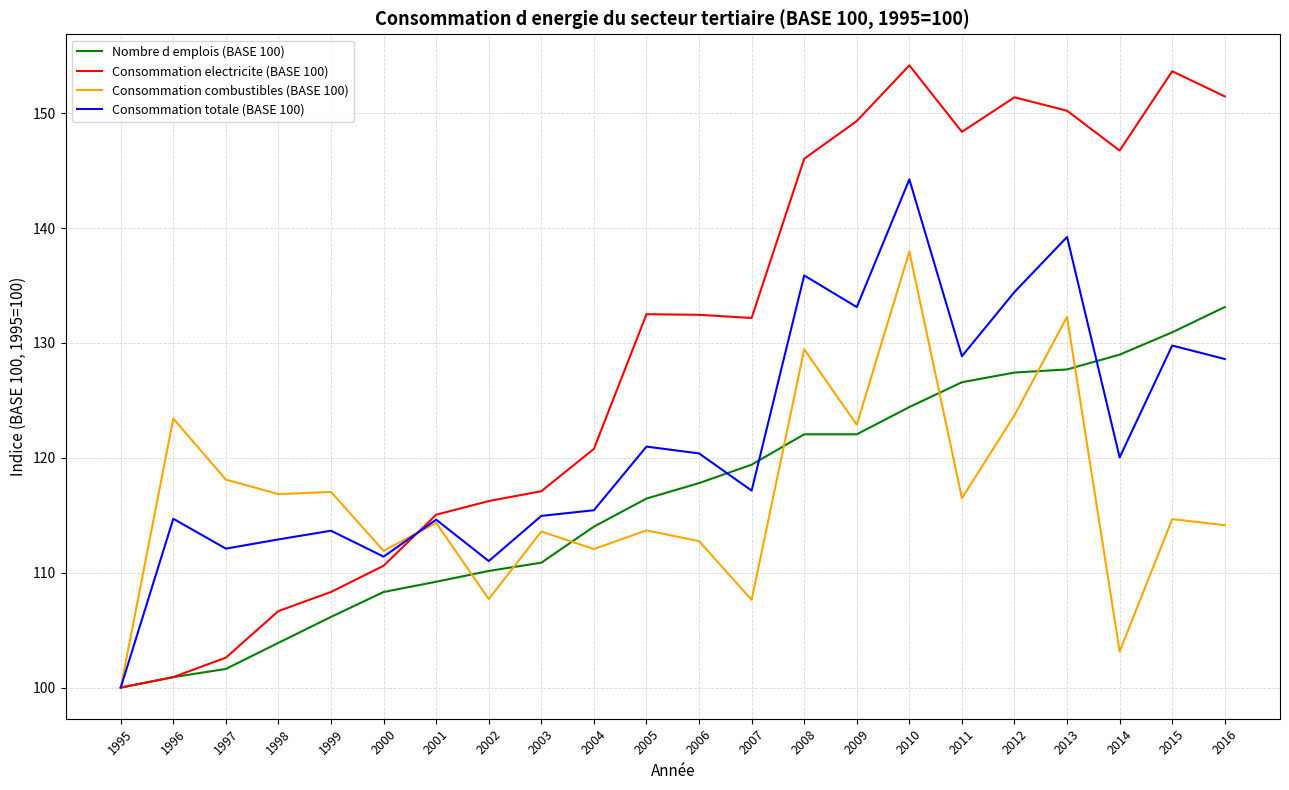

At which label does Consommation electricite (BASE 100) reach its peak?

2010